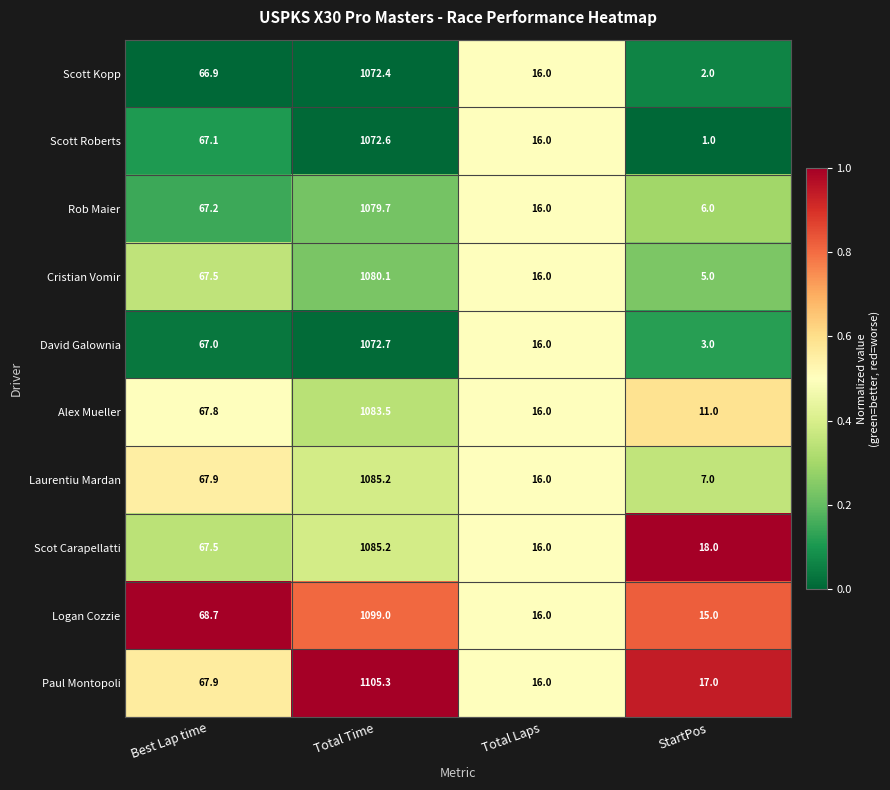

Read the David Galownia value at StartPos.

3.0